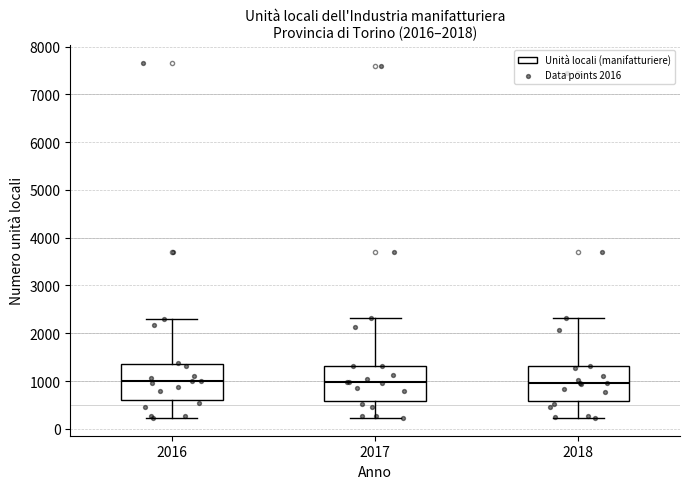

Reading left to right, transcribe this box plot: for each box, give where its median line is, the range the box spans, and where its two whiskers end, as read against the y-axis. The values are not printed on the chart, so give them approximately, as read against the axis.

2016: median 1000, box 600 to 1400, whiskers 200 to 2300
2017: median 1000, box 600 to 1300, whiskers 200 to 2300
2018: median 1000, box 600 to 1300, whiskers 200 to 2300